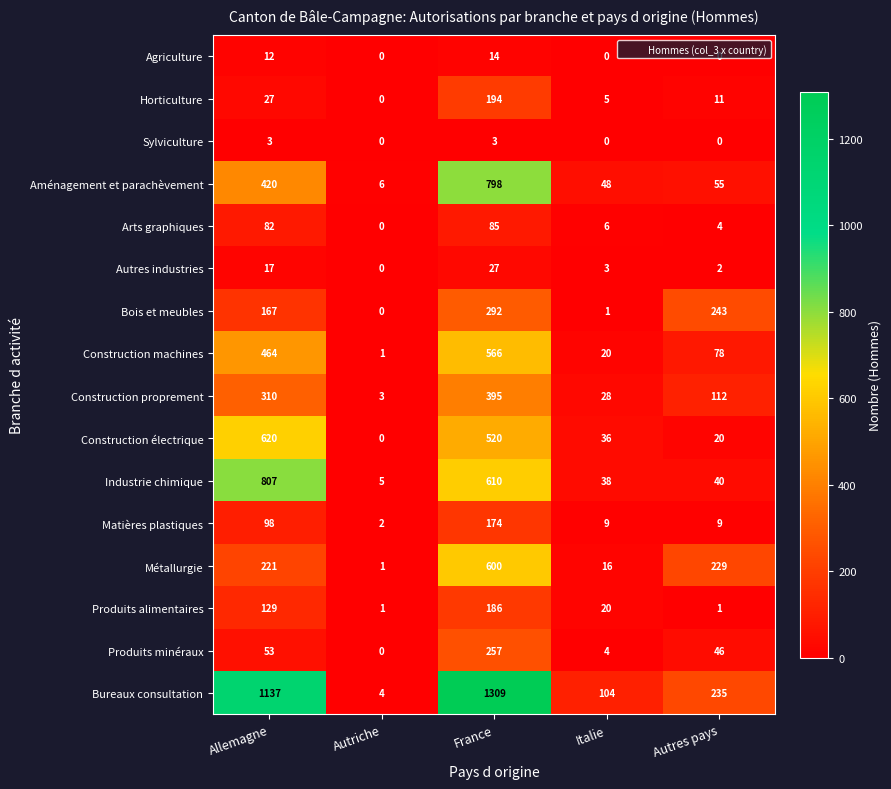

What is the maximum value for Horticulture?

194